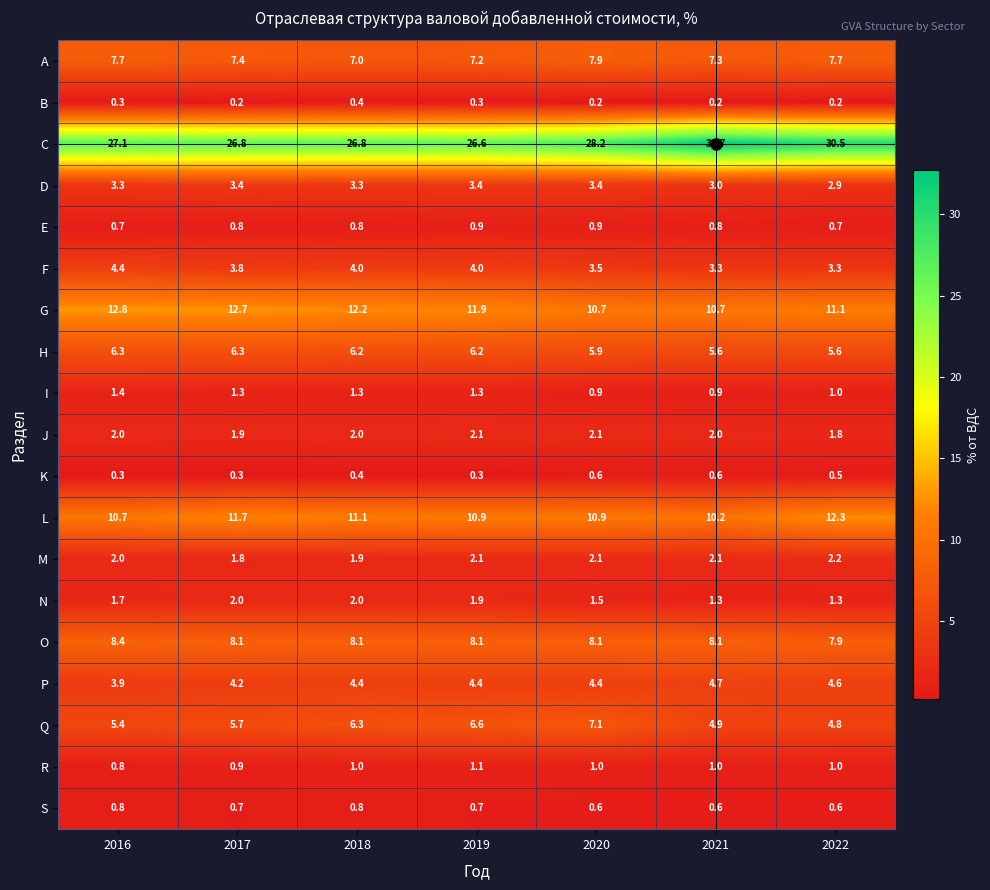

What is the difference between the I values at 2022 and 2018?

0.3